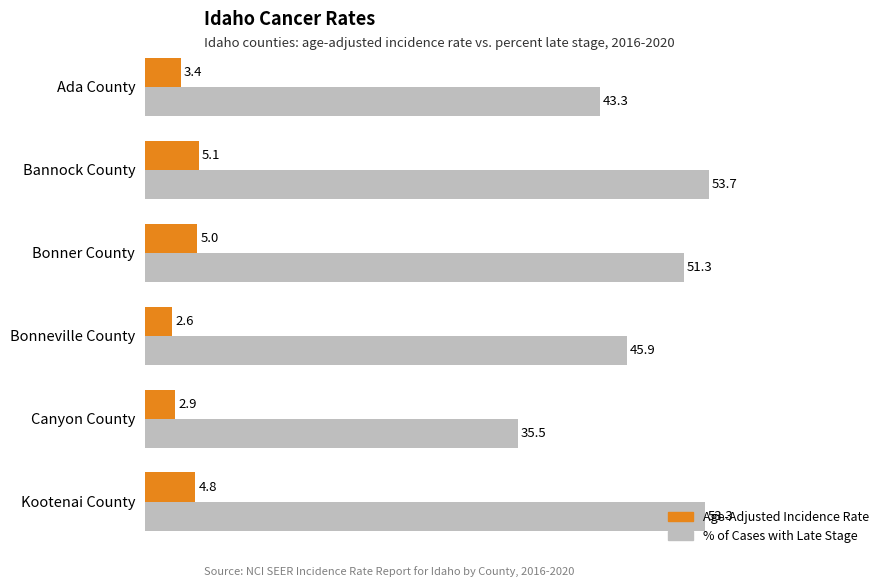

Which label corresponds to the smallest value in the chart?

Bonneville County